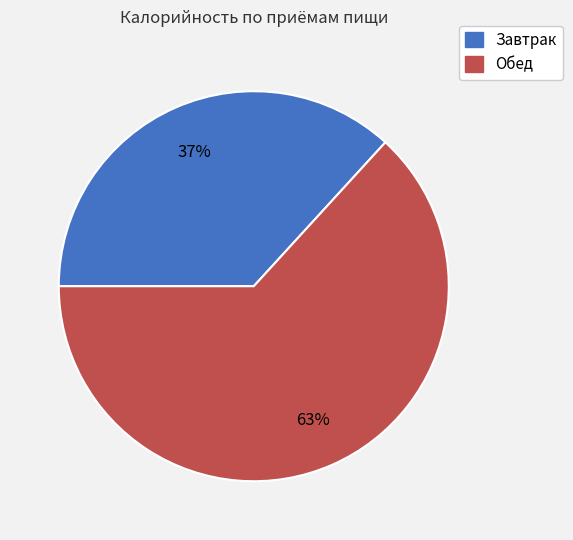

Which slice is the smallest?

Завтрак